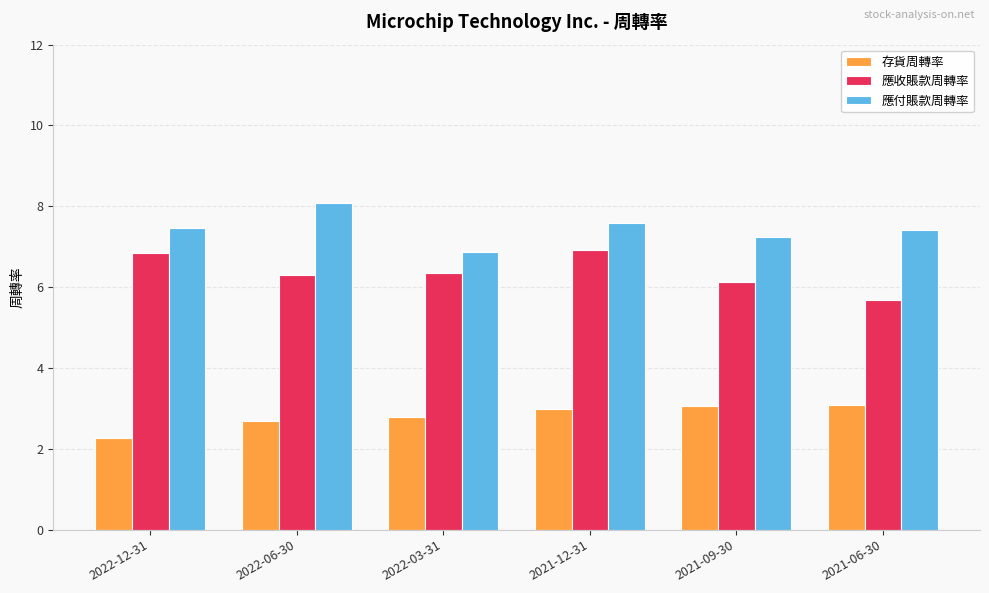

What is the spread (max minus min) of values at 2021-06-30?

4.3